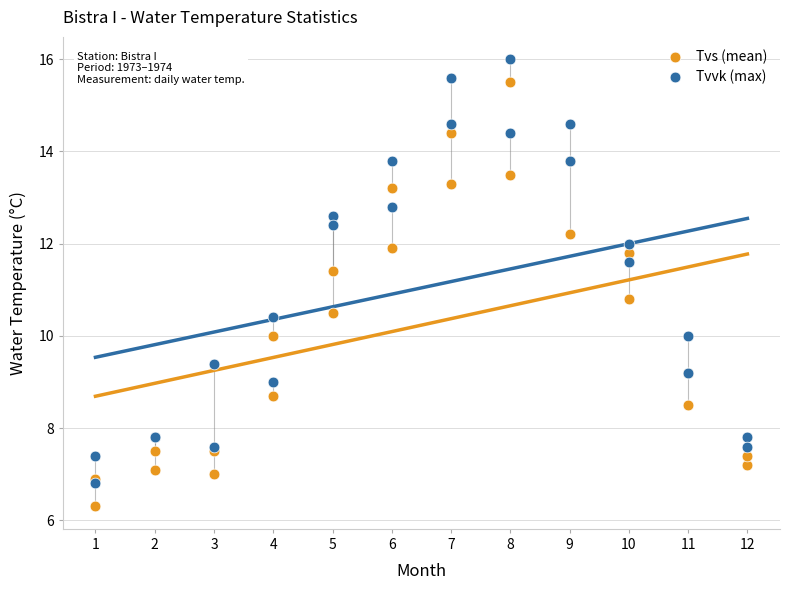

Which series reaches the minimum Y coordinate?

Tvs (mean)